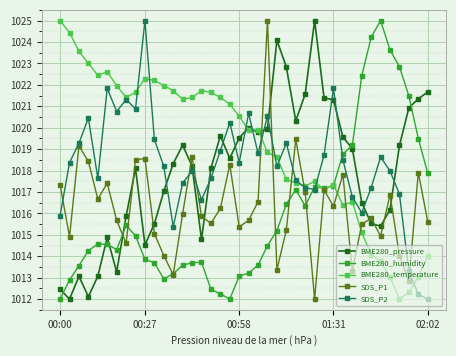

What is the value of the BME280_temperature point at the 10th from the left?

1022.3